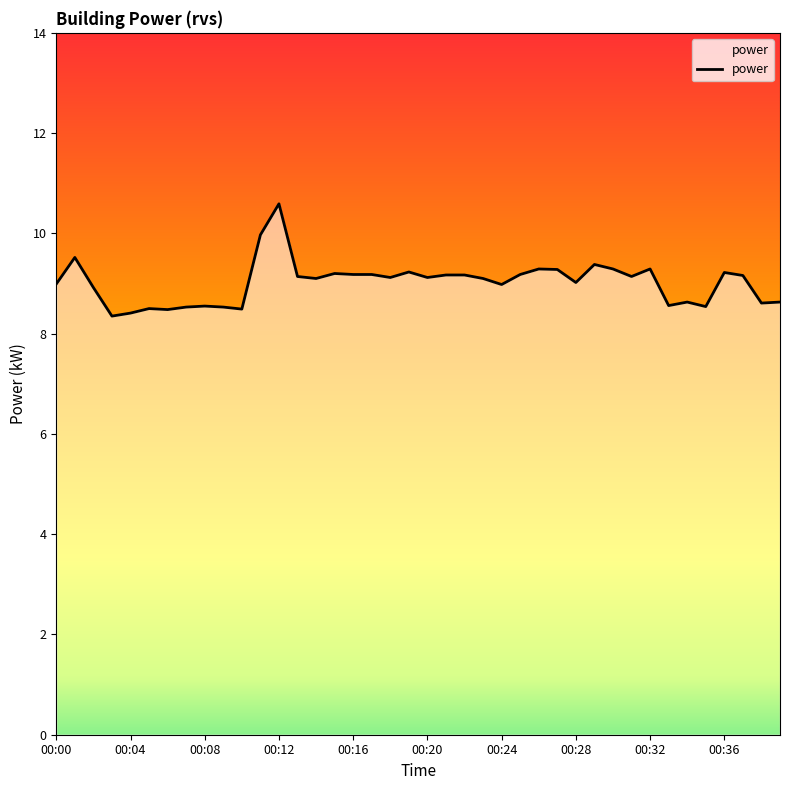

What is the maximum value shown in the chart?

10.6